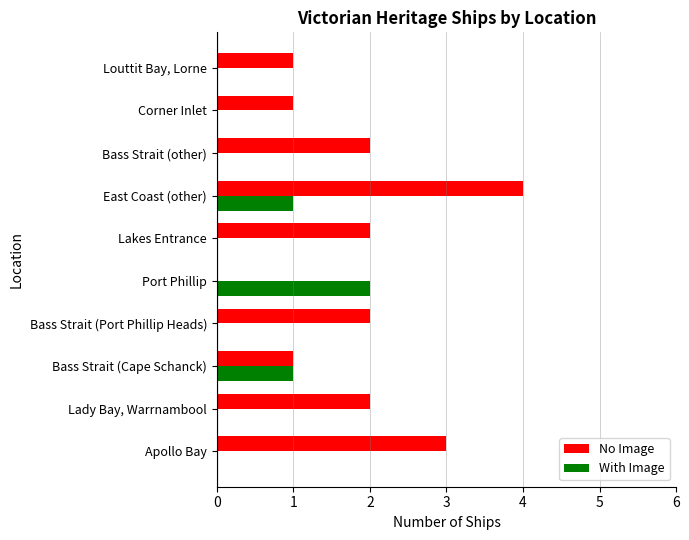

What is the sum of all No Image values?

18